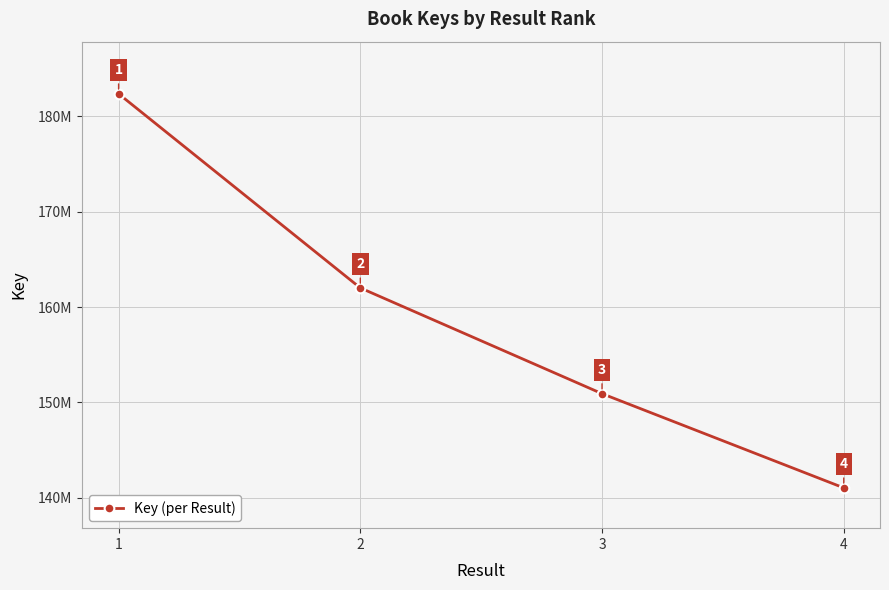

Does the chart have visible grid lines?

Yes